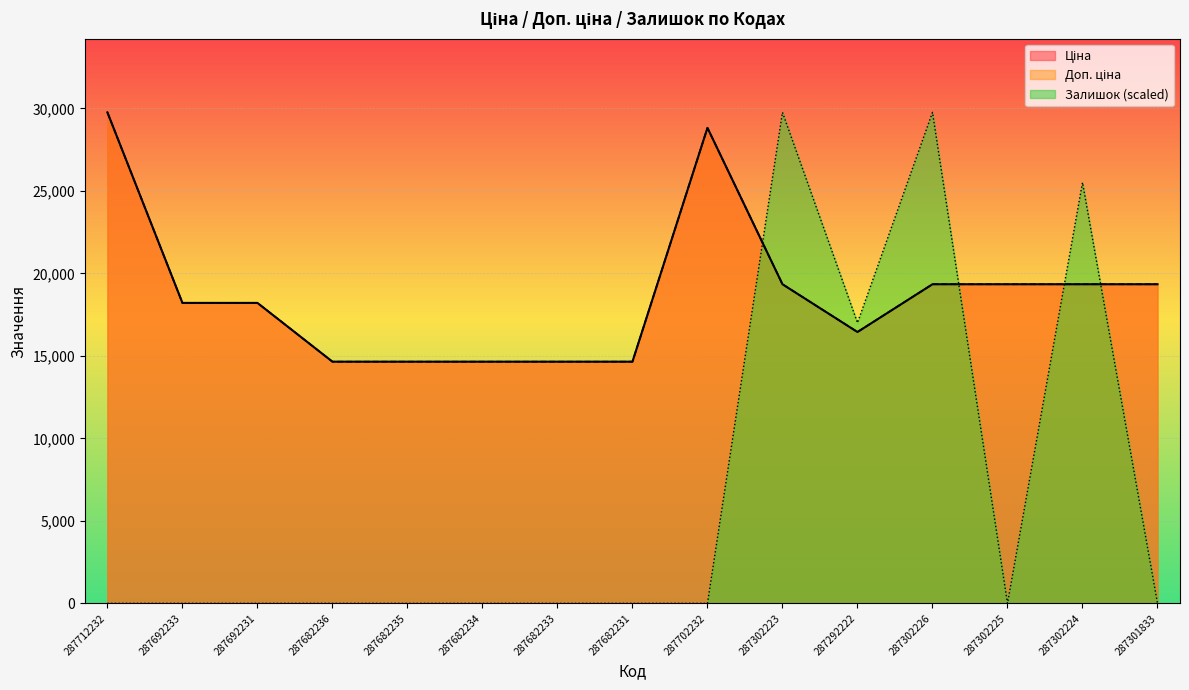

Is the value of Ціна at 287712232 greater than the value of Доп. ціна at 287302225?

Yes